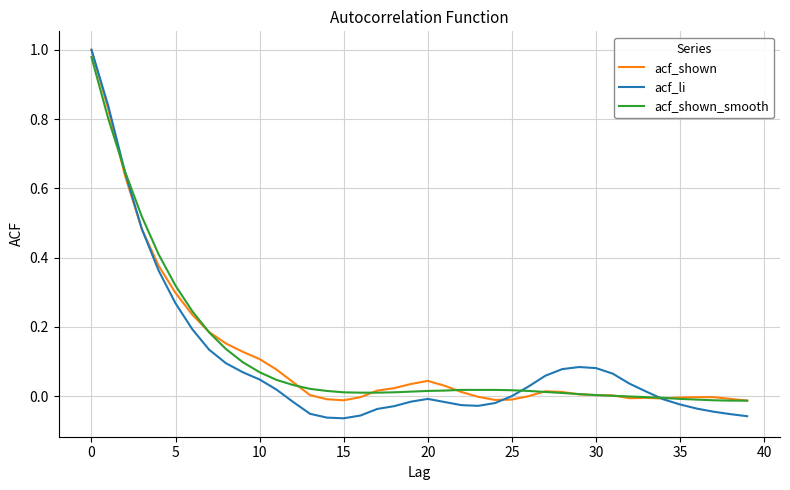

Which series has the widest spread of values?

acf_li